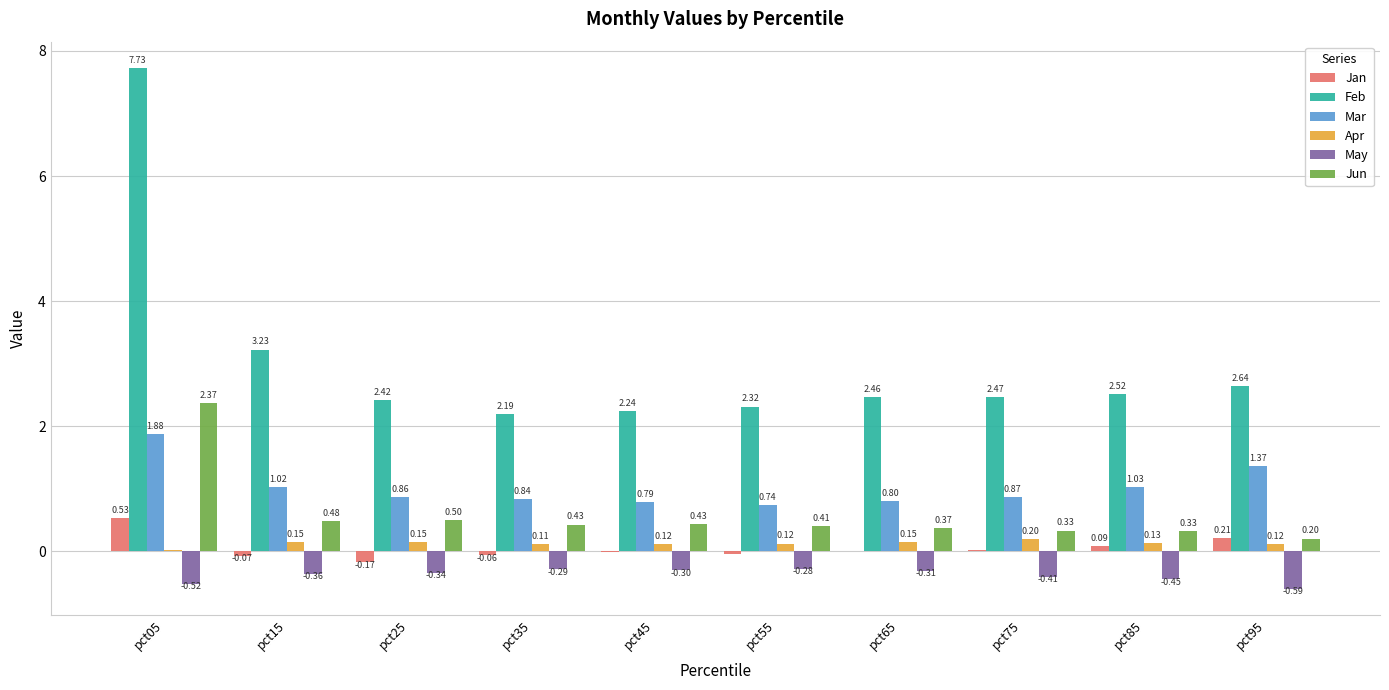

At which label is Feb closest to 4?

pct15